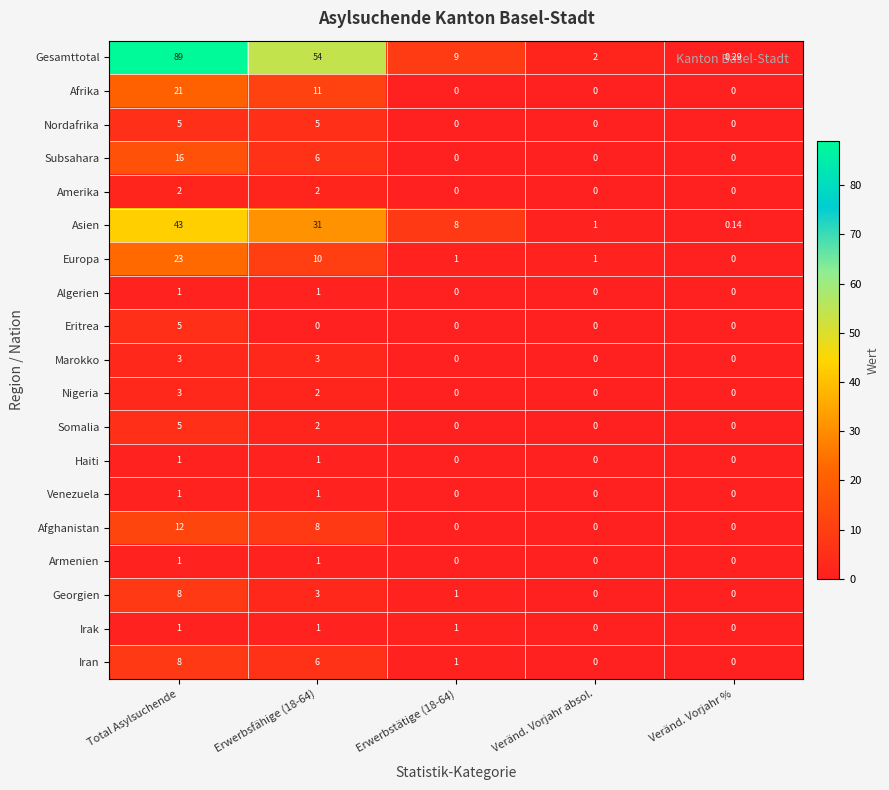

Which series has the largest total across all categories?

Gesamttotal